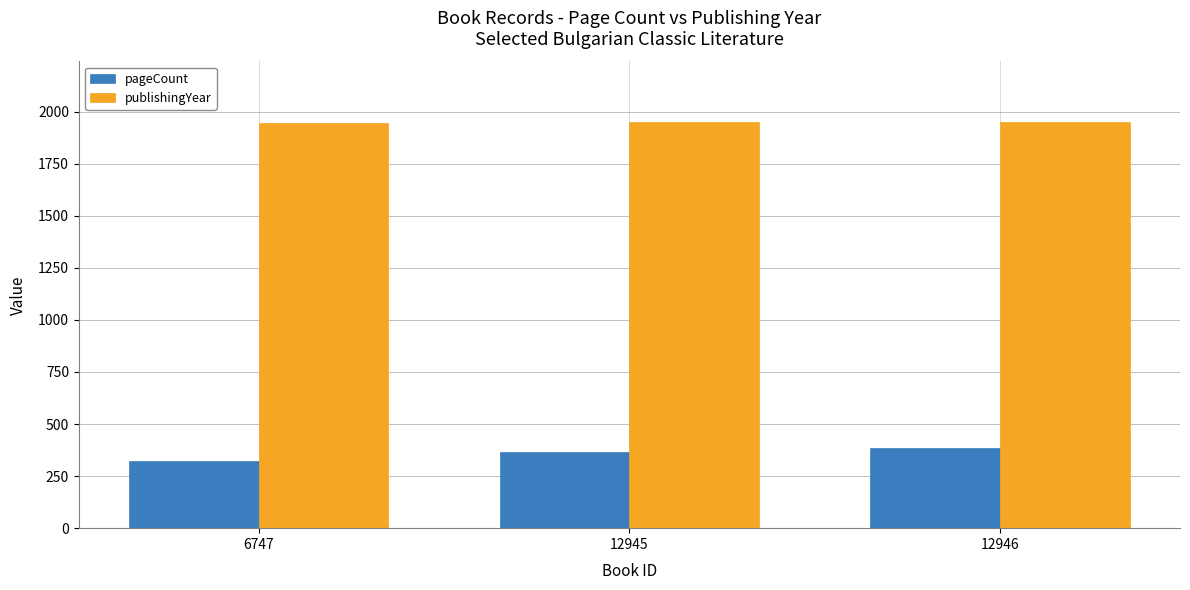

How many data points does each series have?

3